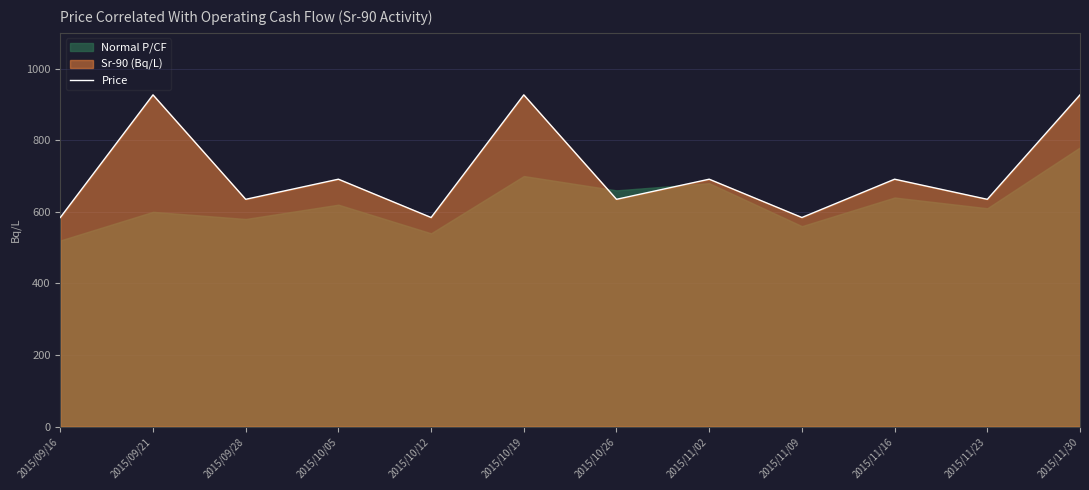

What is the value of the 7th point from the left?

635.0